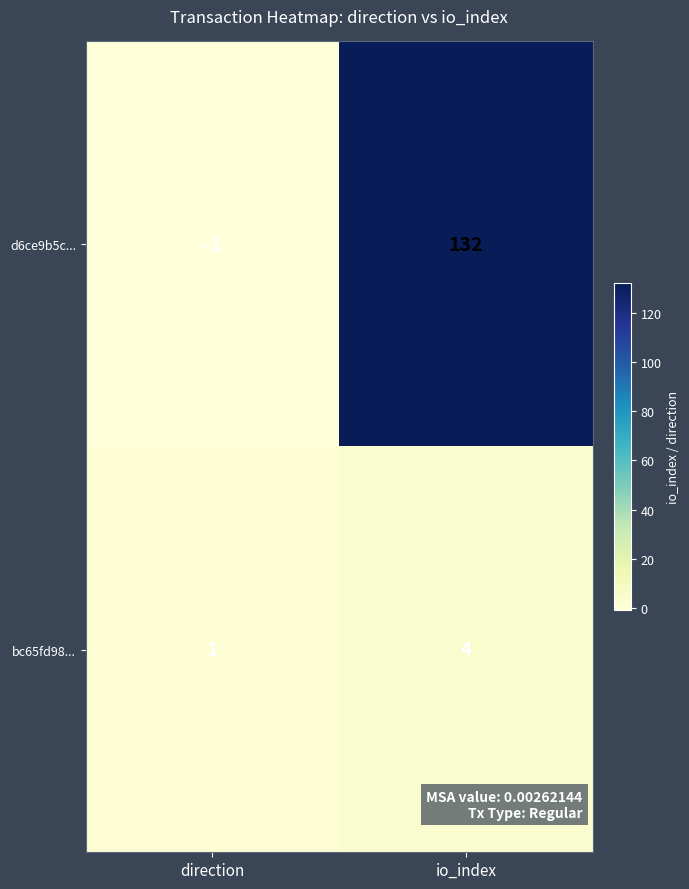

Count the number of categories in the chart.

2